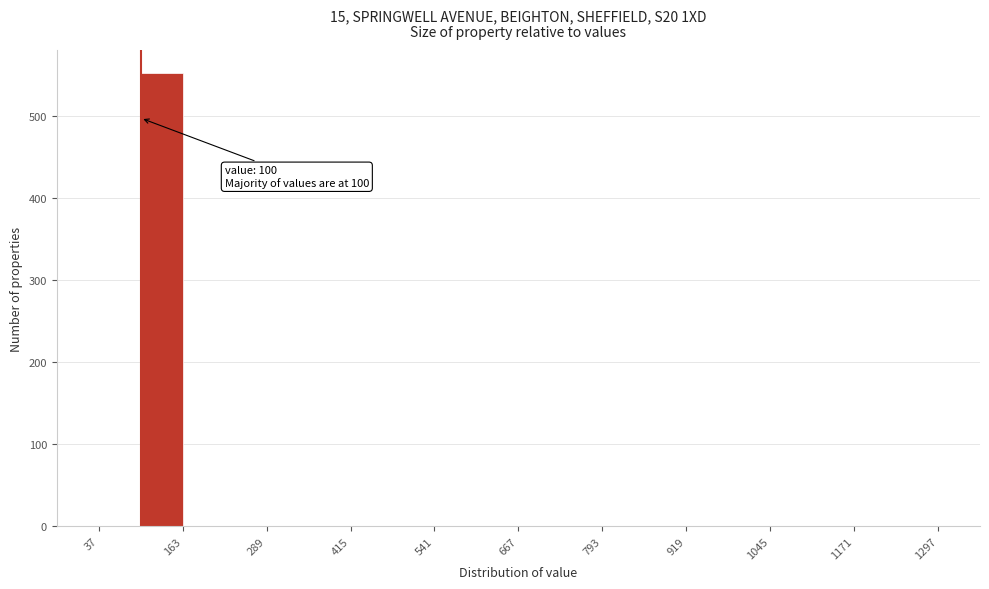

Around what value on the x-axis is the tallest bar? Give the approximate position of its centre, as read against the axis.

140